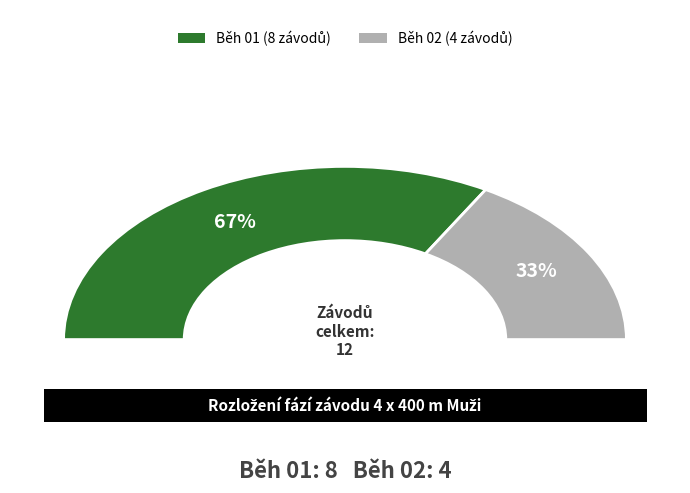

What percentage is NOT represented by Běh 01?

33.3%